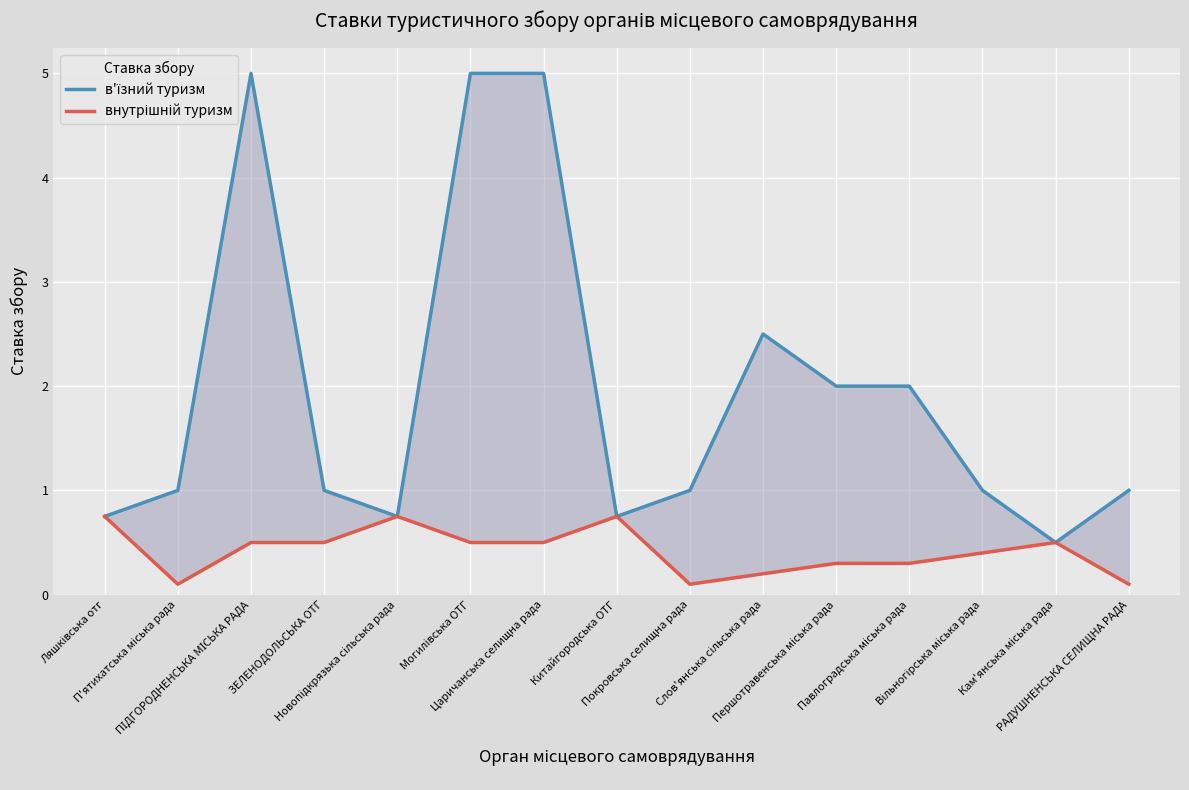

Which category has the lowest value across all series?

П'ятихатська міська рада